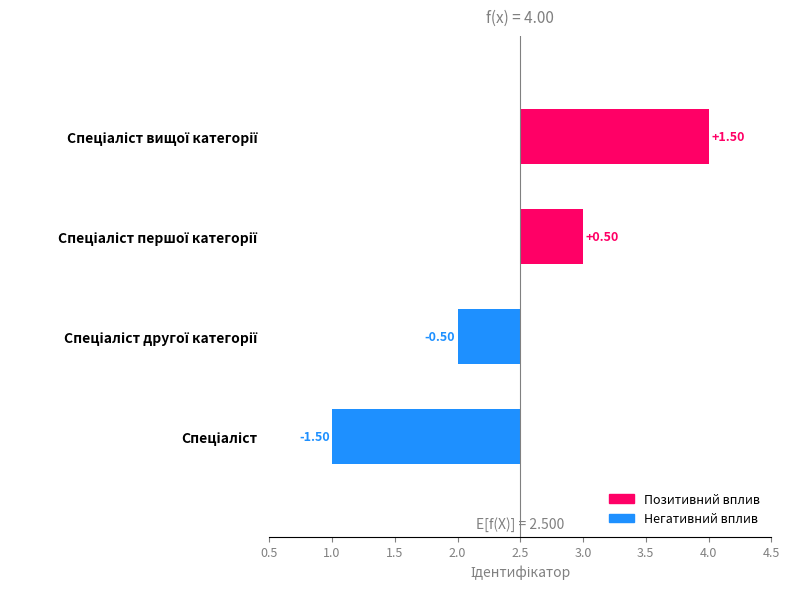

Are the bars horizontal?

Yes